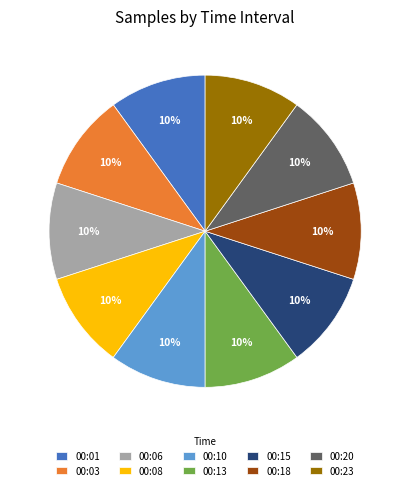

Approximately how many times larger is the value at 00:18 compared to 00:20?

1.0